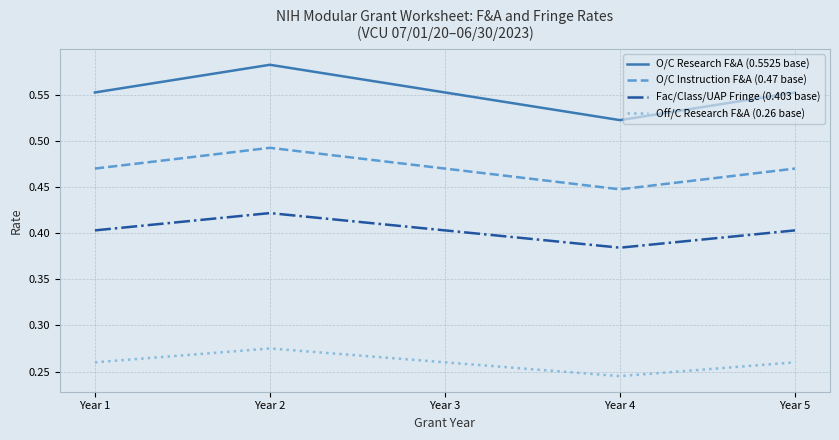

Is the value of Off/C Research F&A (0.26 base) at Year 3 greater than the value of Fac/Class/UAP Fringe (0.403 base) at Year 1?

No